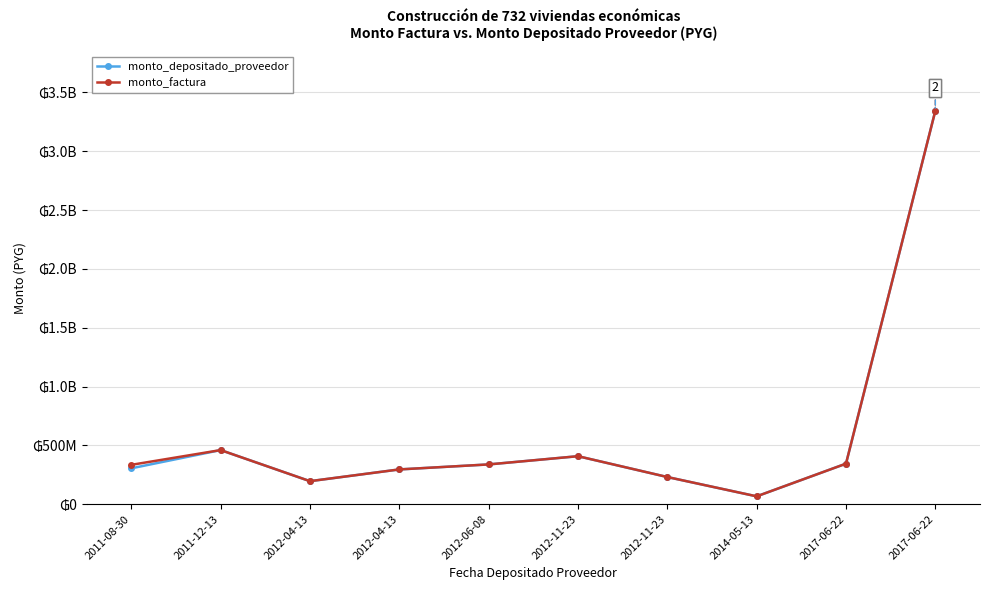

What are all the series names shown in the legend?

monto_depositado_proveedor, monto_factura